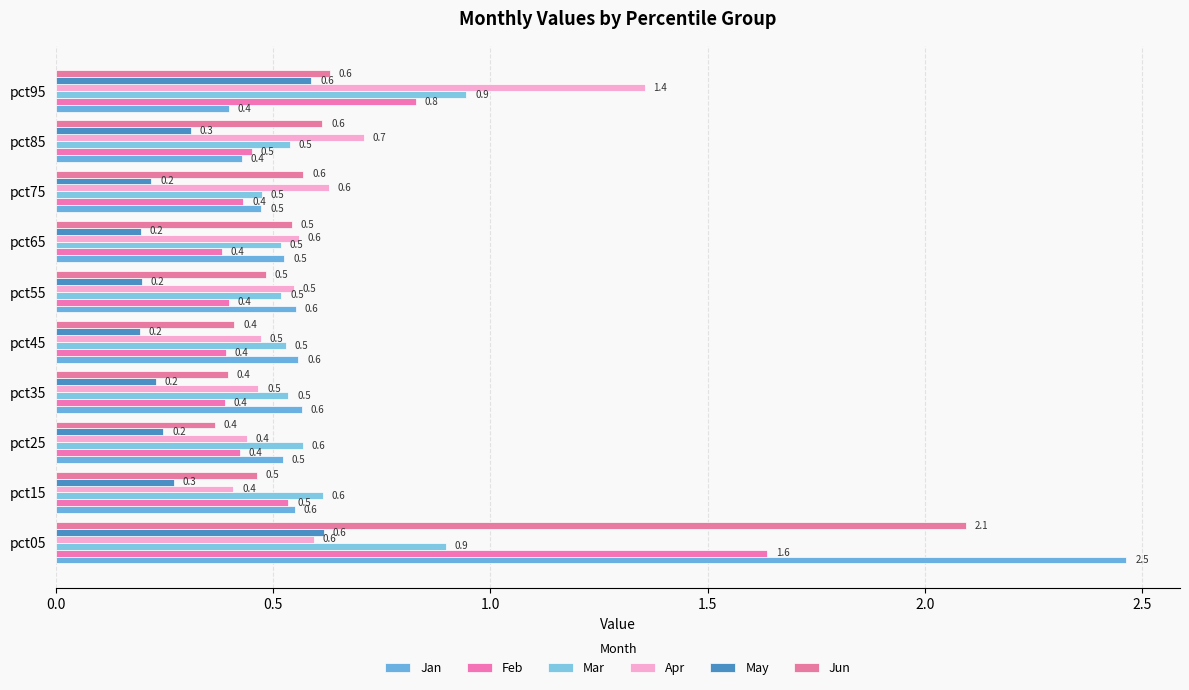

How many categories are shown in the chart?

10